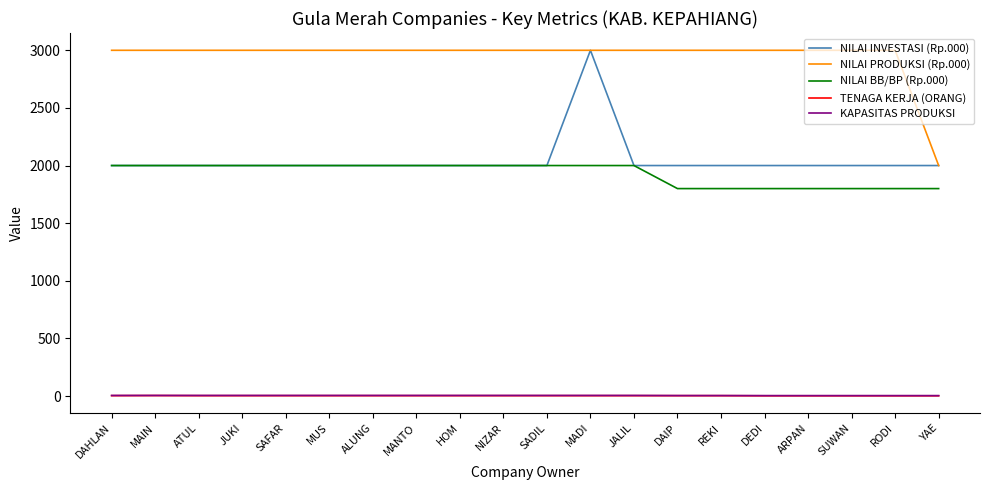

The value of NILAI BB/BP (Rp.000) at MANTO is 2000.0. True or false?

True